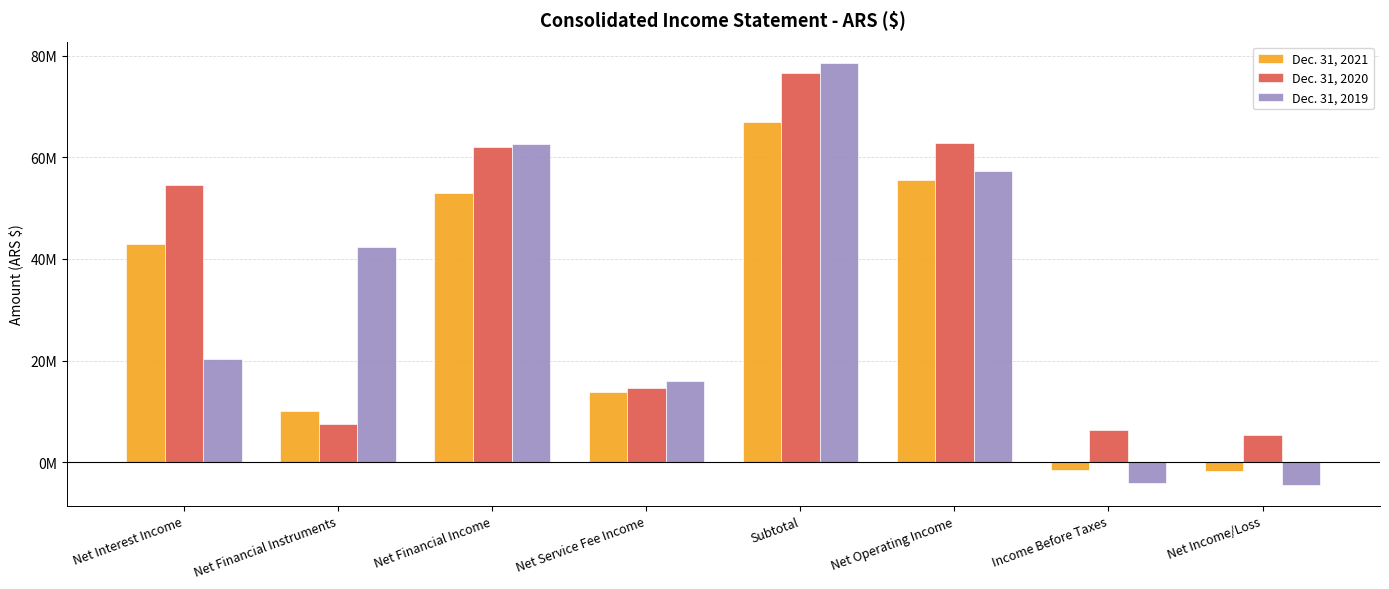

List the series in order of their peak value, lowest first.

Dec. 31, 2021, Dec. 31, 2020, Dec. 31, 2019